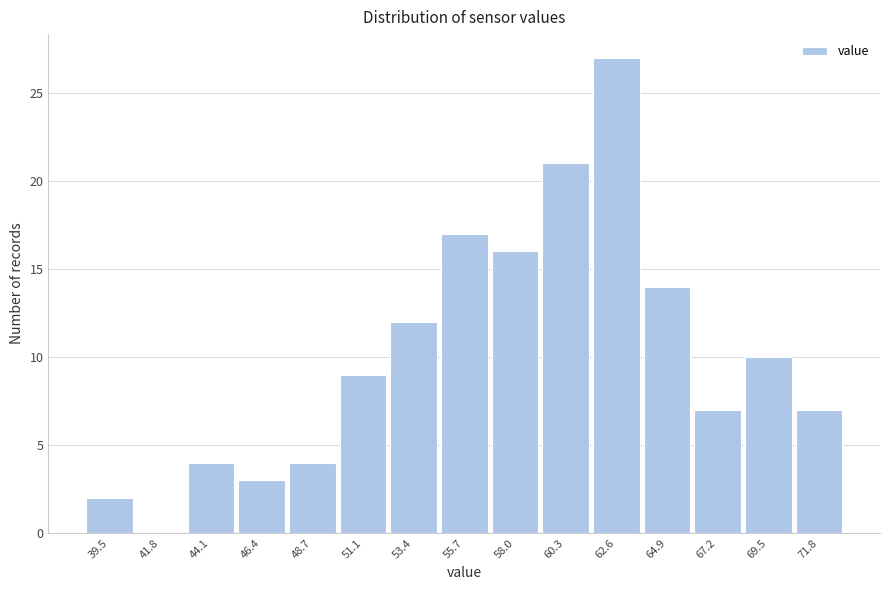

Reading left to right, list every bar in this chart as the range it spans on the x-axis followed by its height. Neither the bar edges nor the heights are printed on the chart, so give them approximately, as read against the axes.

38.5 to 40.5: 2
40.5 to 43.0: 0
43.0 to 45.5: 4
45.5 to 47.5: 3
47.5 to 50.0: 4
50.0 to 52.0: 9
52.0 to 54.5: 12
54.5 to 57.0: 17
57.0 to 59.0: 16
59.0 to 61.5: 21
61.5 to 64.0: 27
64.0 to 66.0: 14
66.0 to 68.5: 7
68.5 to 70.5: 10
70.5 to 73.0: 7